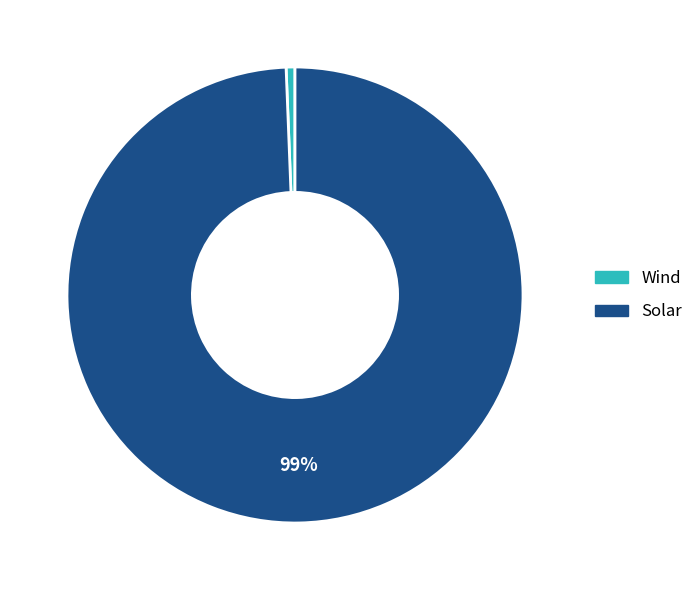

What is the smallest slice in the pie chart?

Wind